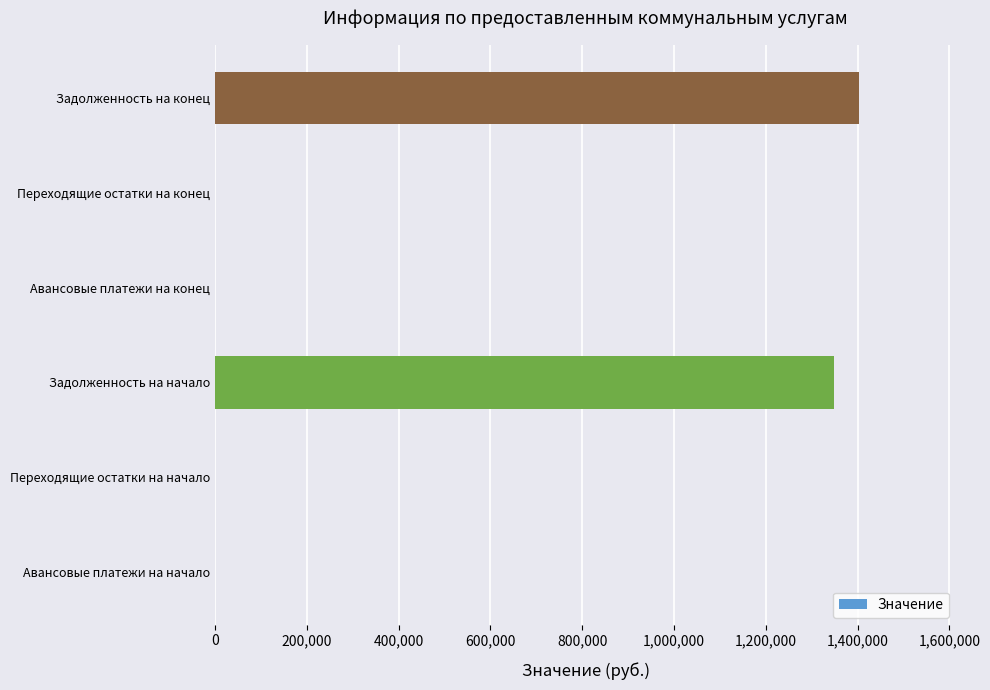

True or false: the data shows 0.0 at Переходящие остатки на конец.

True